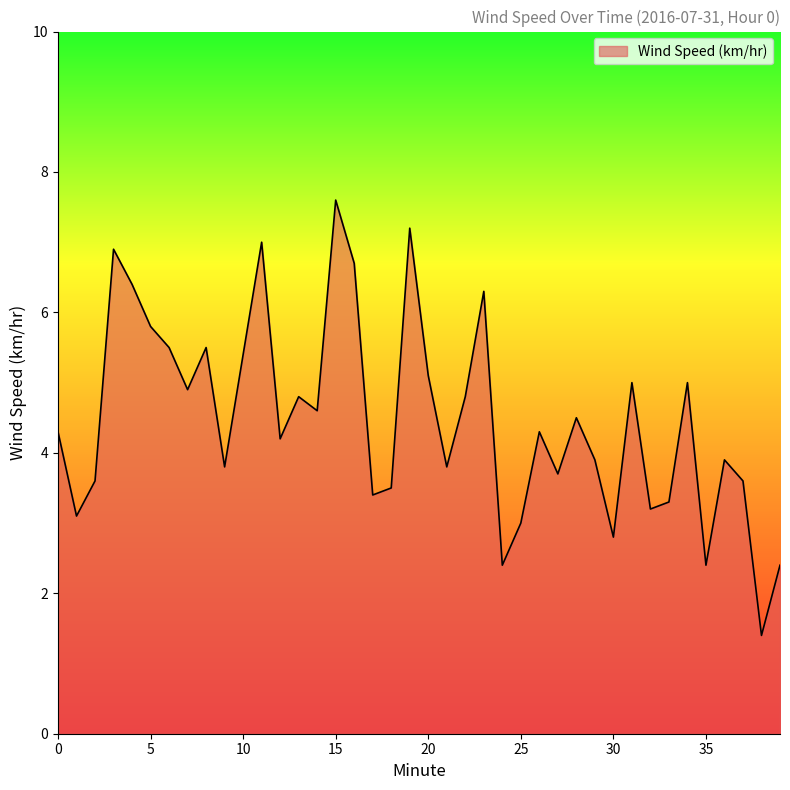

How many lines are shown in the chart?

1